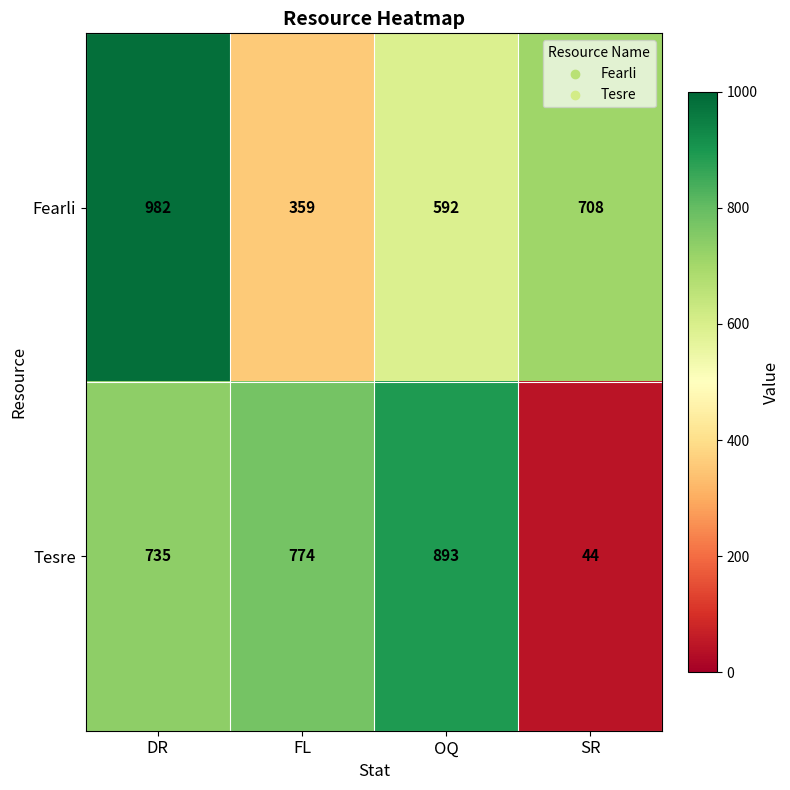

List the series in order of their peak value, lowest first.

Tesre, Fearli